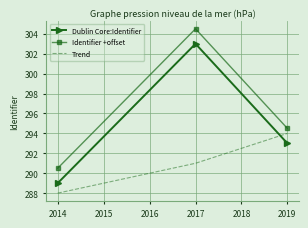

The value of Dublin Core:Identifier at 2017 is 303.0. True or false?

True